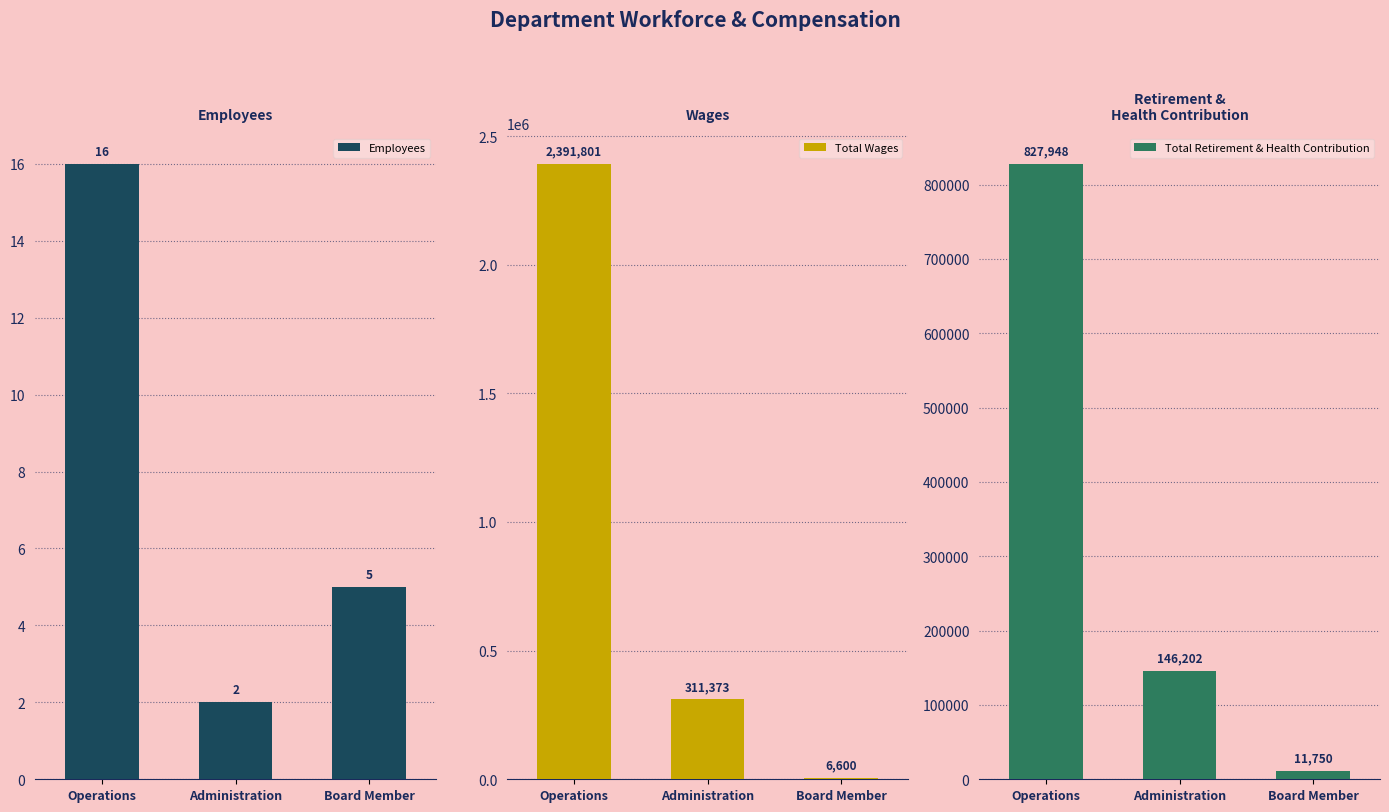

Is the value of Total Retirement & Health Contribution at Board Member greater than the value of Total Wages at Operations?

No